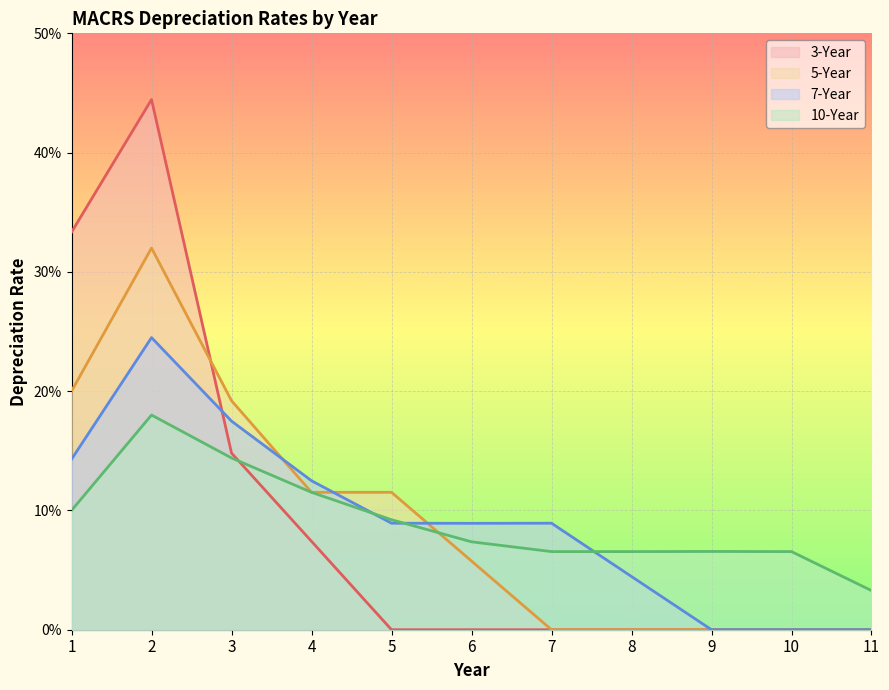

True or false: 5-Year has a value of 0.0 at 8.

True